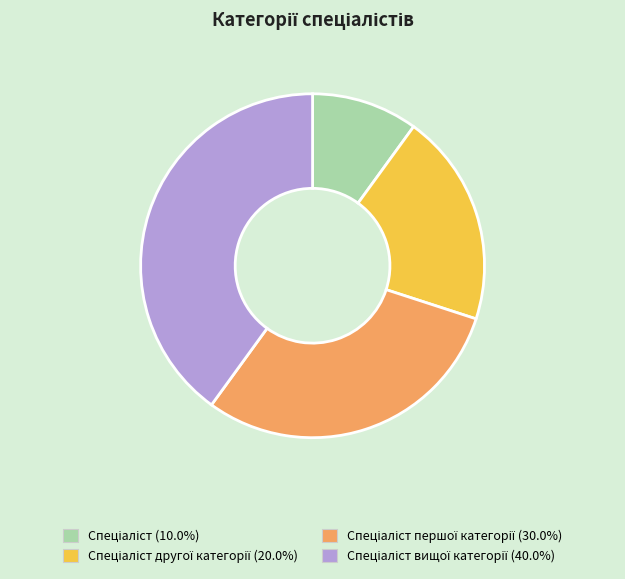

Is there any slice that represents more than half of the pie?

No